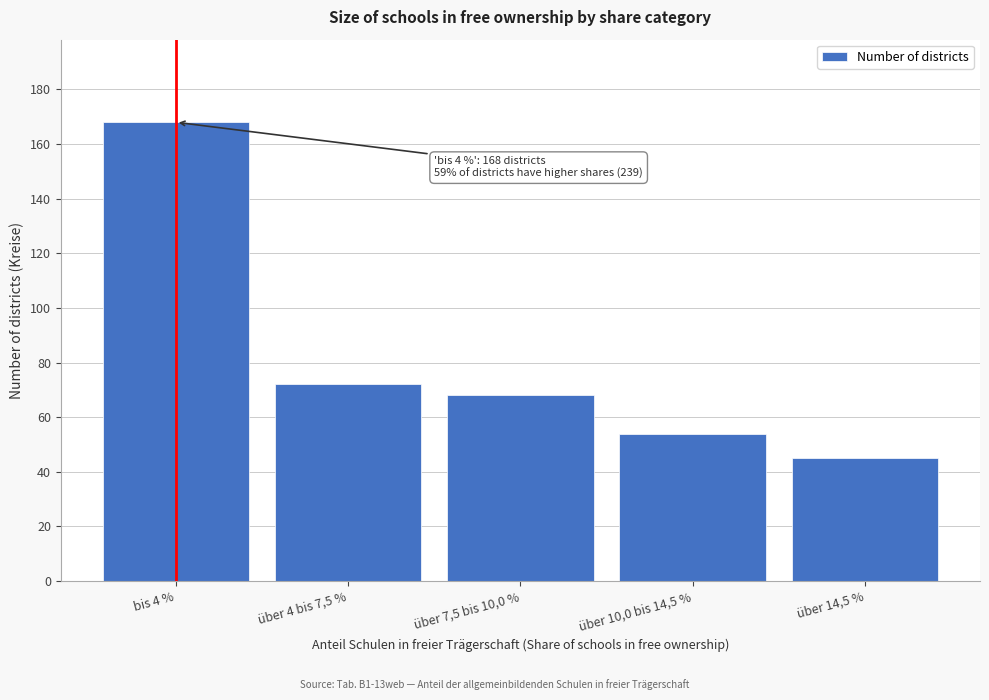

Reading left to right, list all the values displayed in this chart.

bis 4 %=168	über 4 bis 7,5 %=72	über 7,5 bis 10,0 %=68	über 10,0 bis 14,5 %=54	über 14,5 %=45